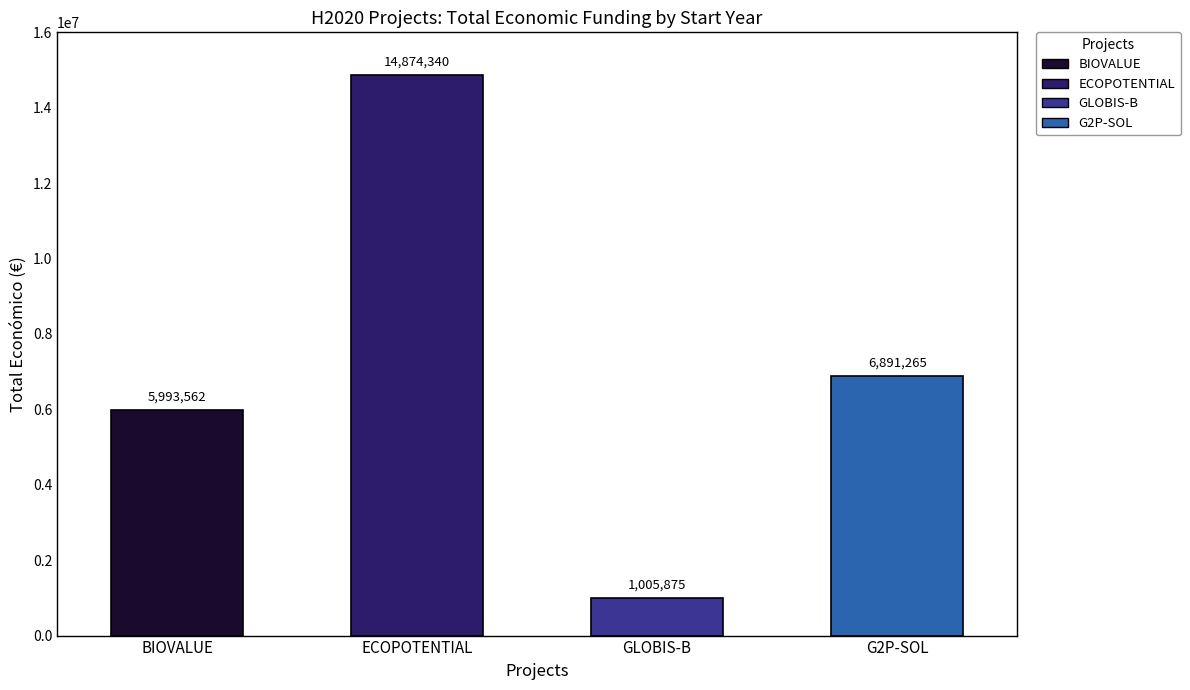

Are the bars horizontal?

No